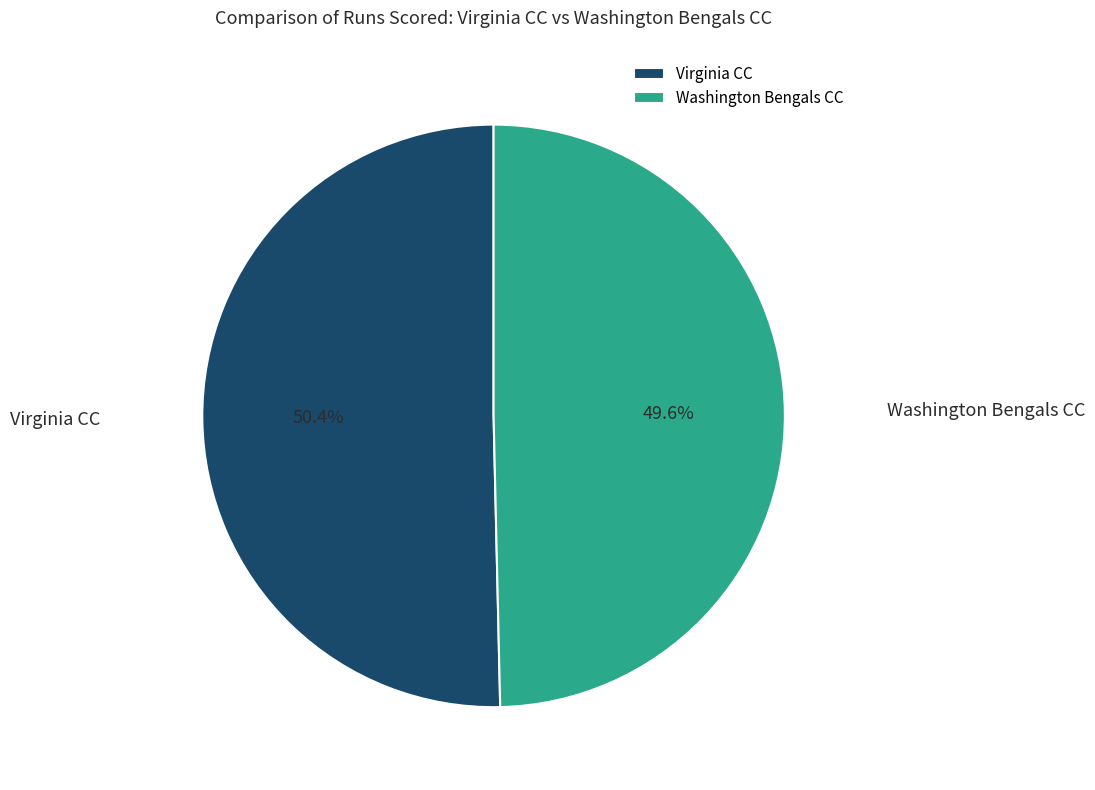

How many segments does this pie chart have?

2